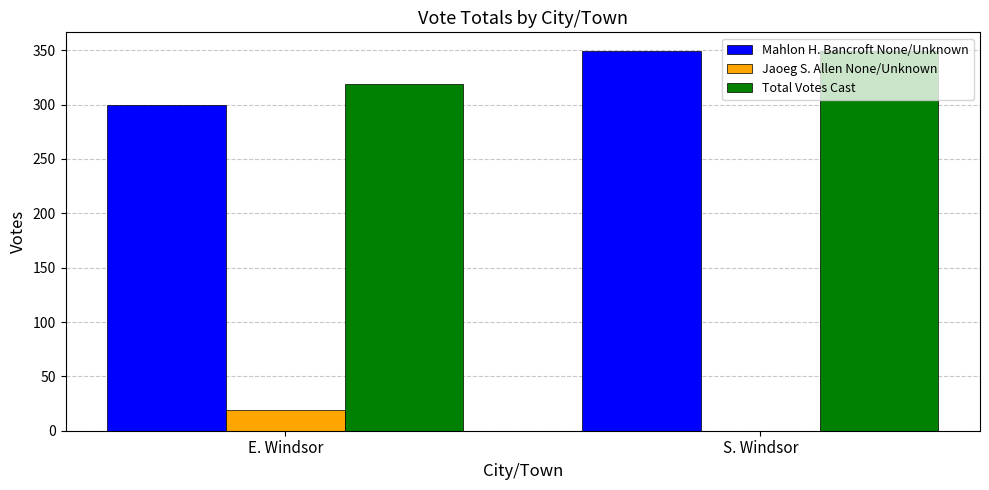

How many values in Jaoeg S. Allen None/Unknown are above zero?

1